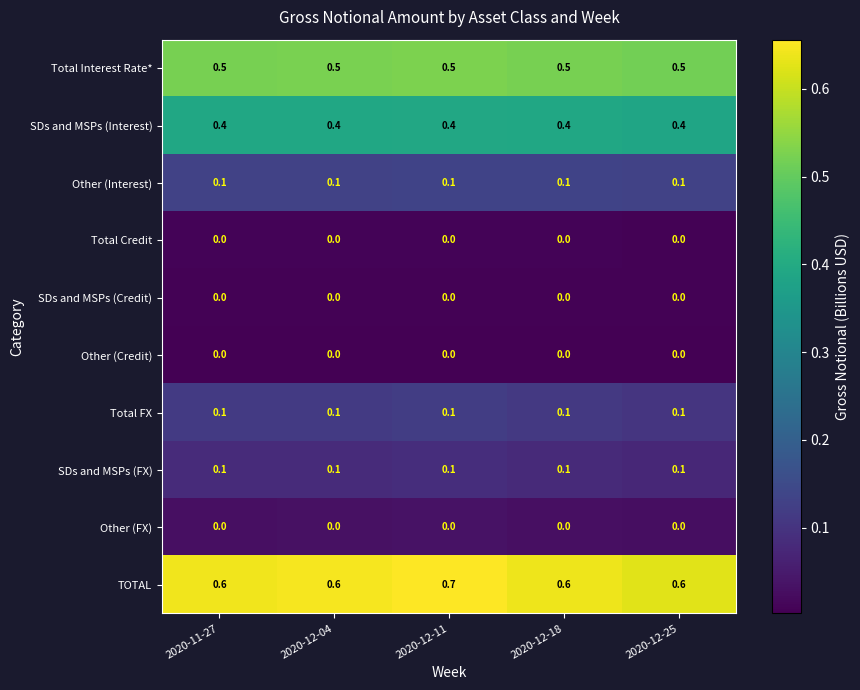

The value of Other (Credit) at 2020-12-25 is 0.0. True or false?

True